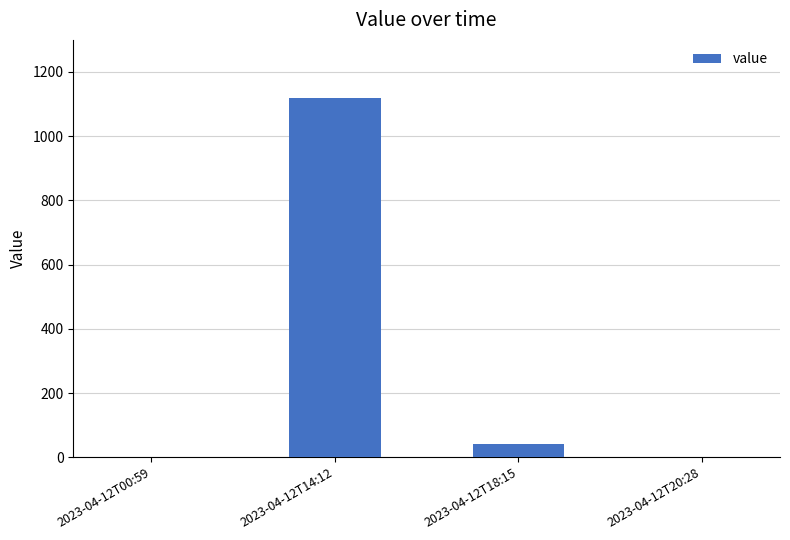

At which category does the chart reach its peak across all series?

2023-04-12T14:12